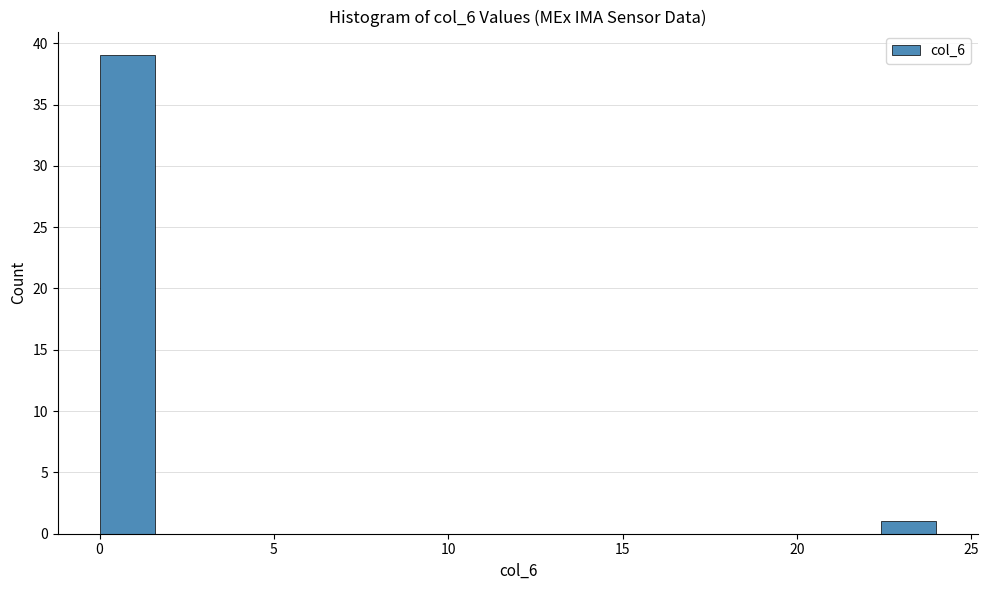

Around what value on the x-axis is the tallest bar? Give the approximate position of its centre, as read against the axis.

1.0